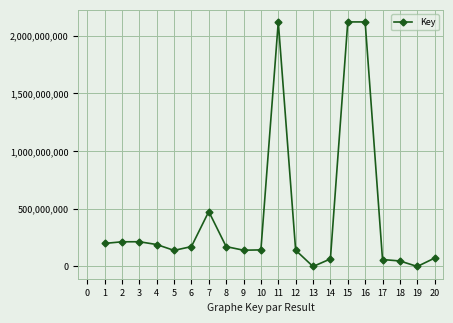

The value at 2 is 292353038. True or false?

False